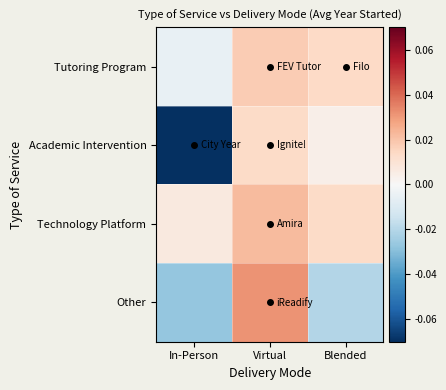

Reading left to right, what are all the values shown in this chart?

Tutoring Program: In-Person=-0.0	Virtual=0.0	Blended=0.0
Academic Intervention: In-Person=-0.1	Virtual=0.0	Blended=0.0
Technology Platform: In-Person=0.0	Virtual=0.0	Blended=0.0
Other: In-Person=-0.0	Virtual=0.0	Blended=-0.0